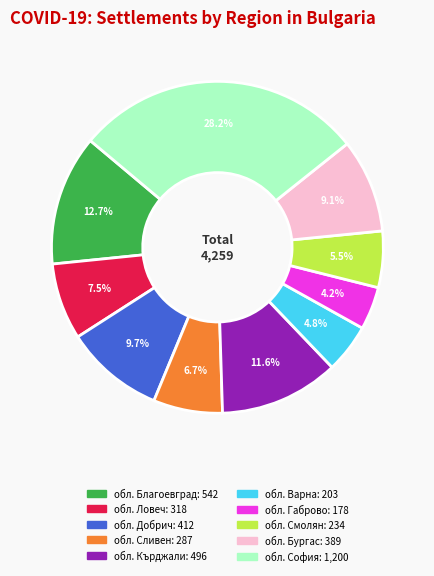

Does any single category account for the majority?

No